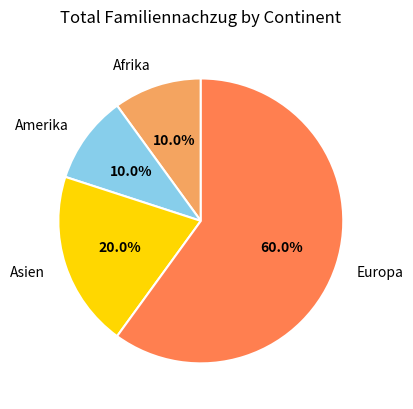

To the nearest percent, what percentage of the pie is Amerika?

10%